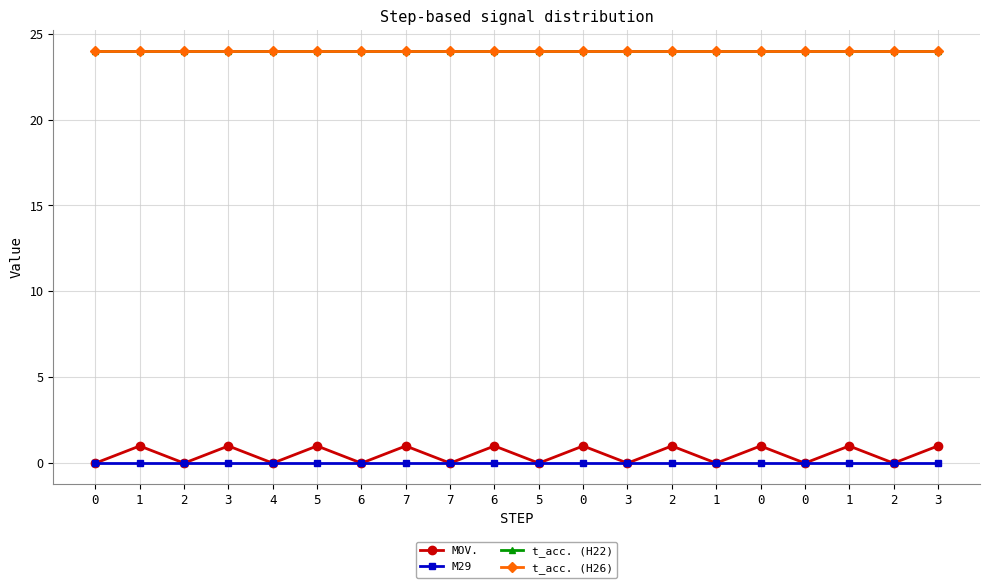

Does the chart have visible grid lines?

Yes